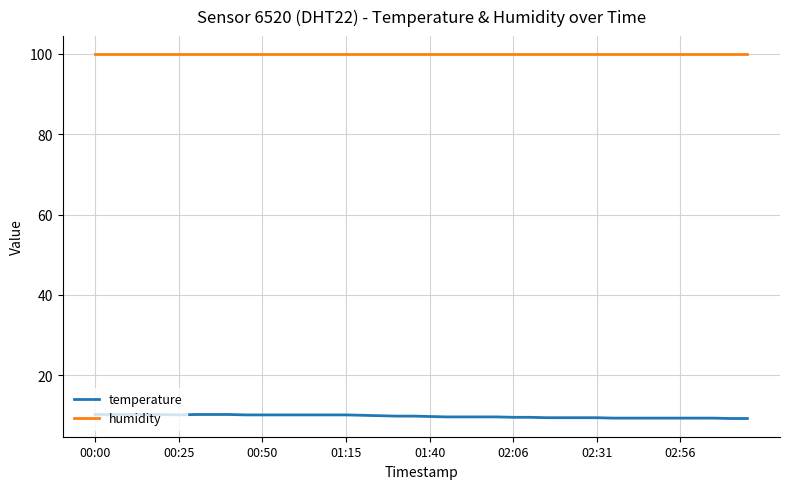

True or false: temperature and humidity cross at least once.

False